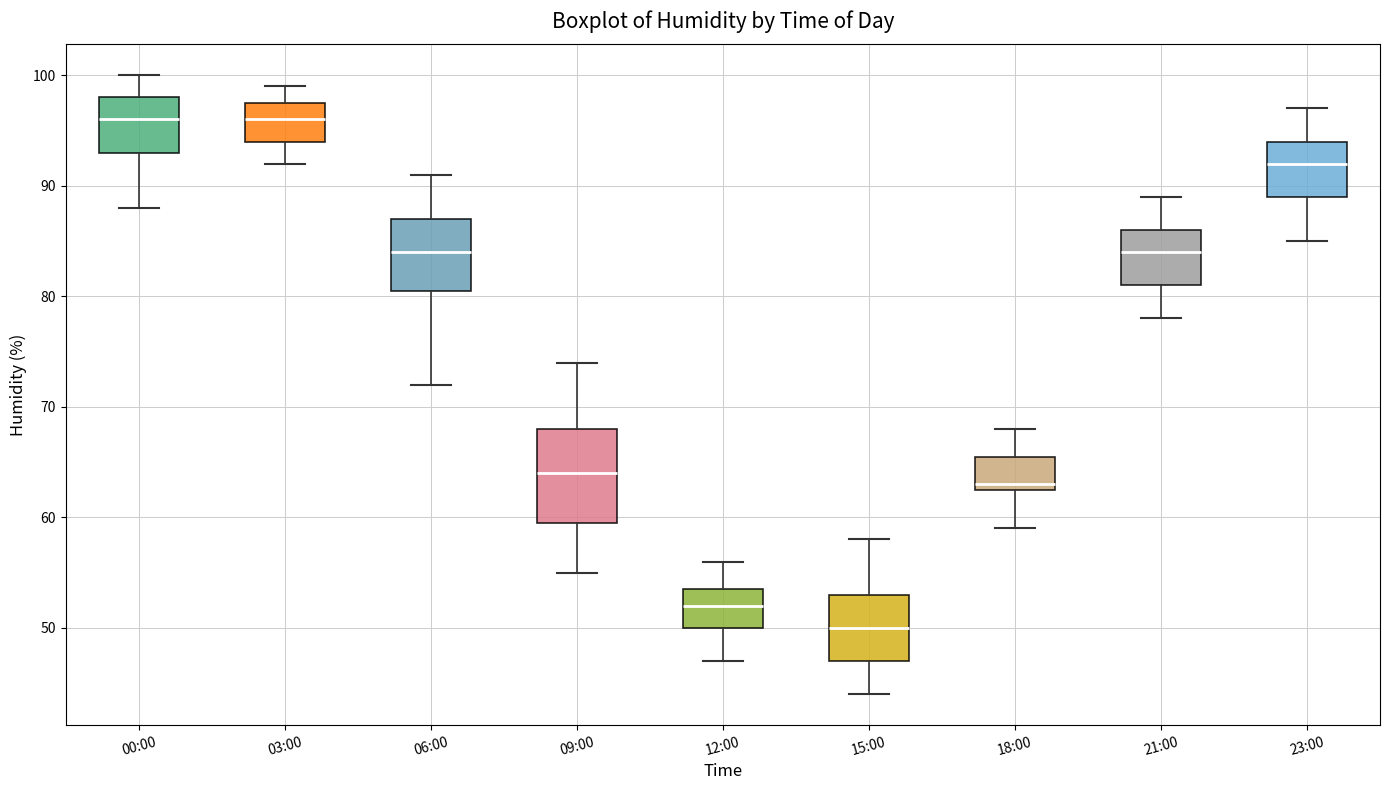

Which box is the tallest, from its lower edge to its upper edge?

09:00